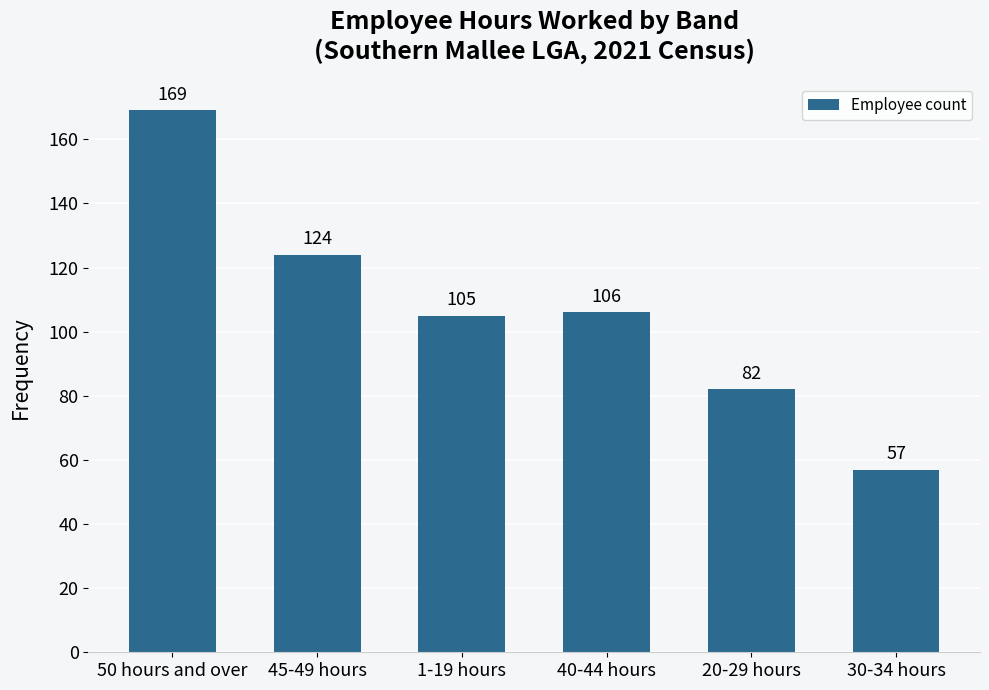

How many distinct data groups are displayed?

1